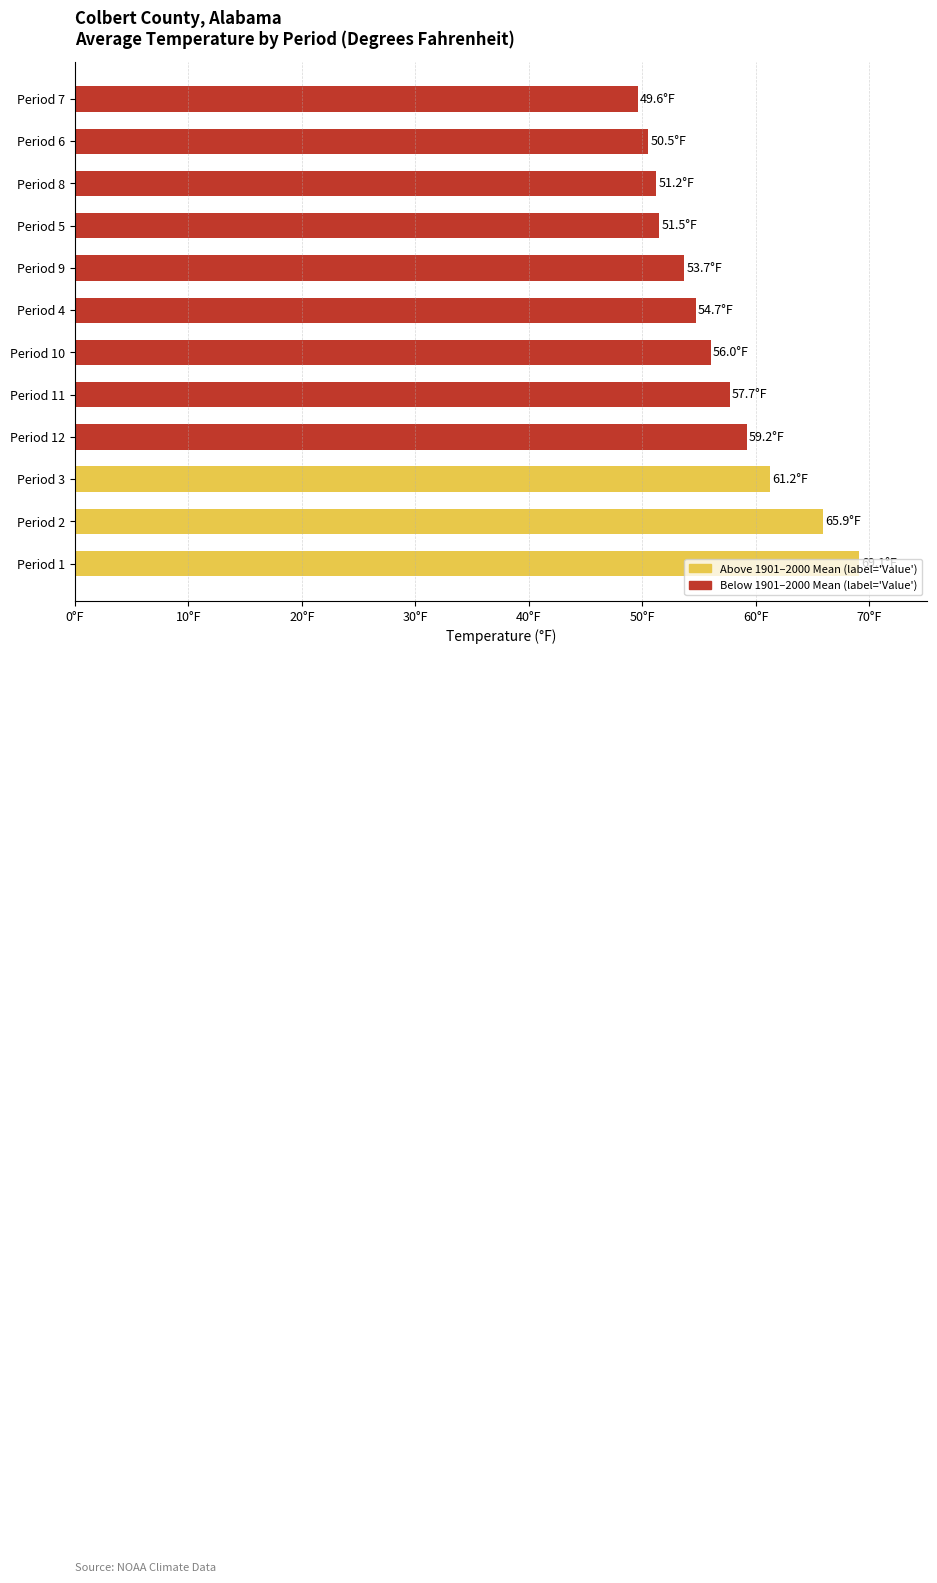

Are the bars horizontal?

Yes